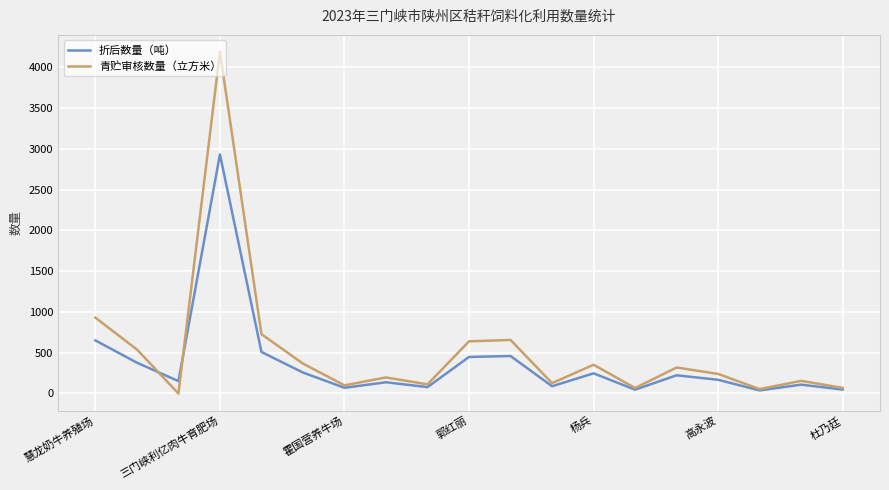

How many lines are shown in the chart?

2